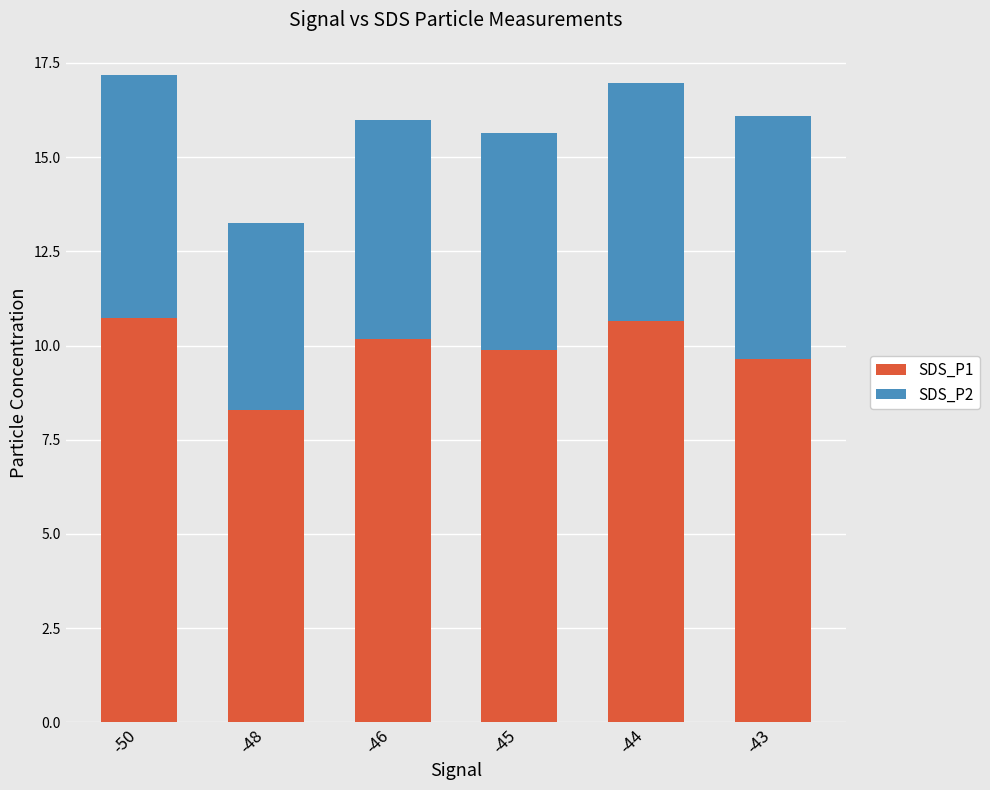

How many values in the SDS_P1 series are below 10?

3